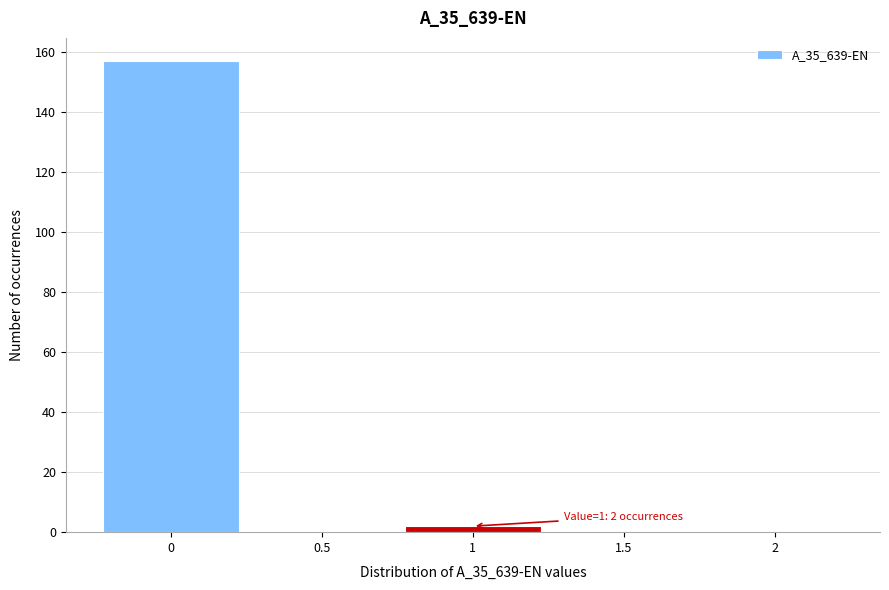

Over which range of the x-axis is the bar tallest?

-0.25 to 0.25